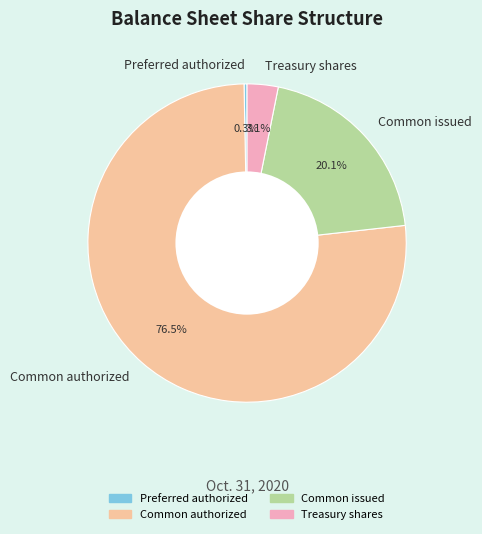

To the nearest percent, what is the average slice percentage?

25%